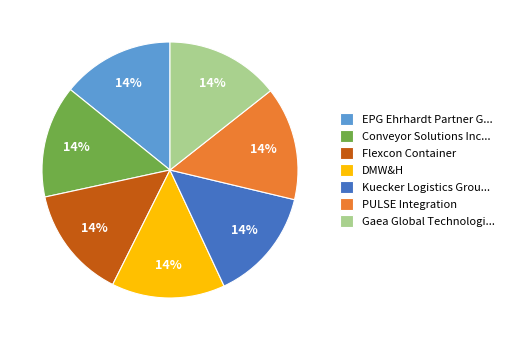

To the nearest percent, what is the average slice percentage?

14%